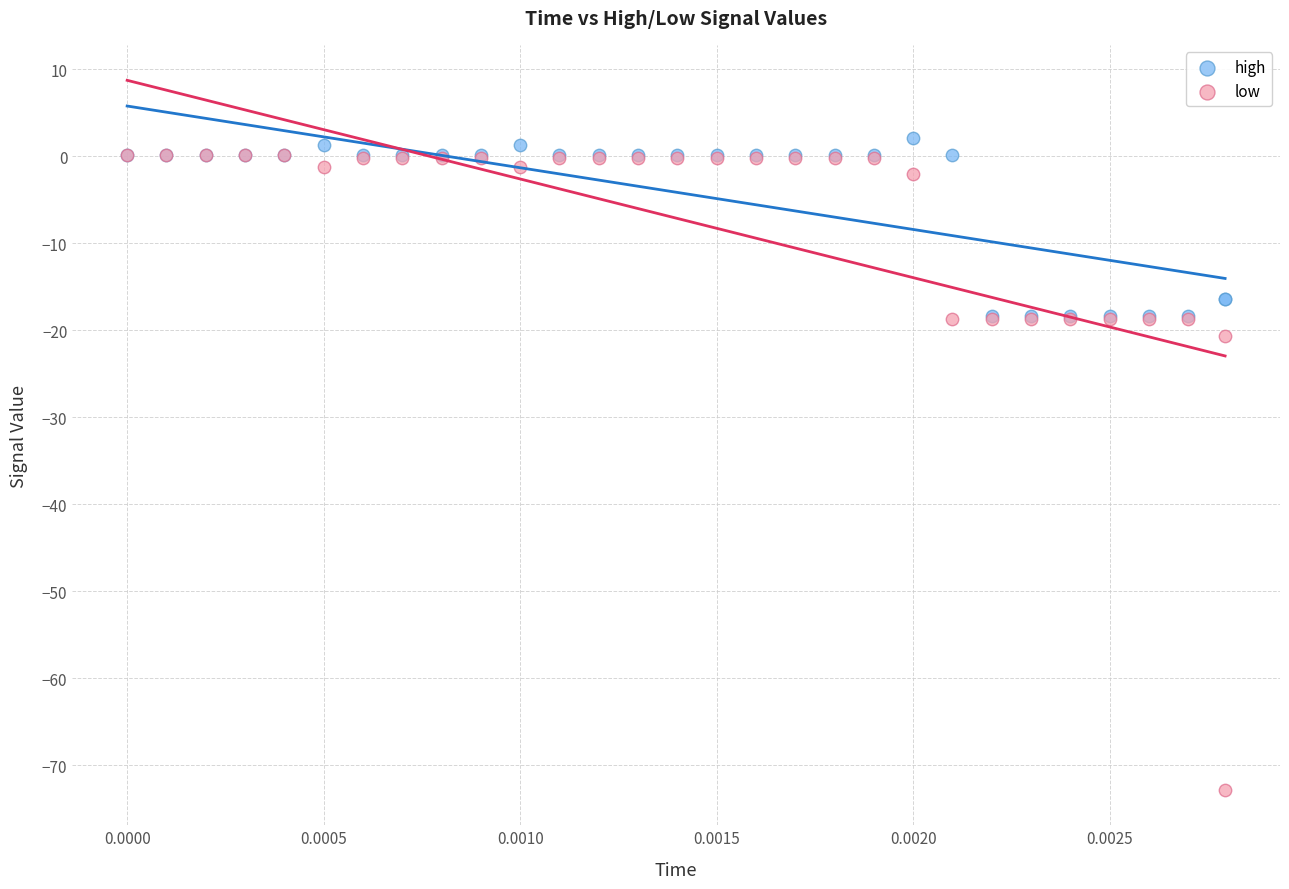

Which series contains the highest Y value?

high